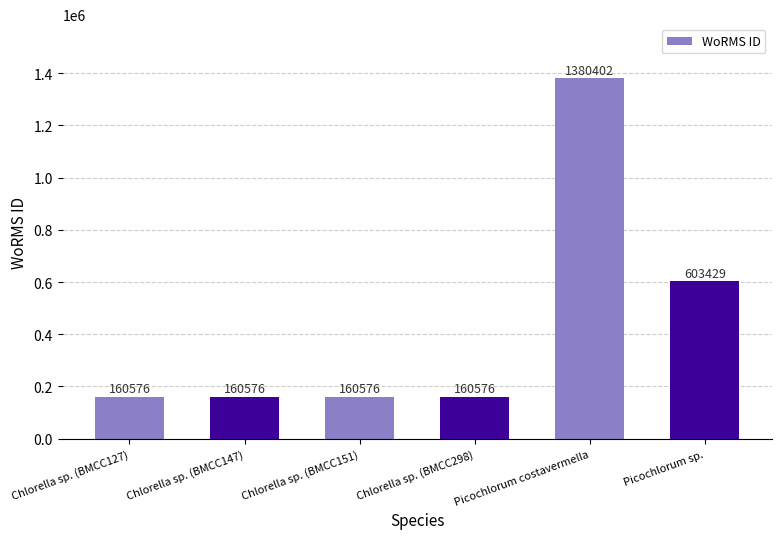

What position from the left is Chlorella sp. (BMCC127)?

1